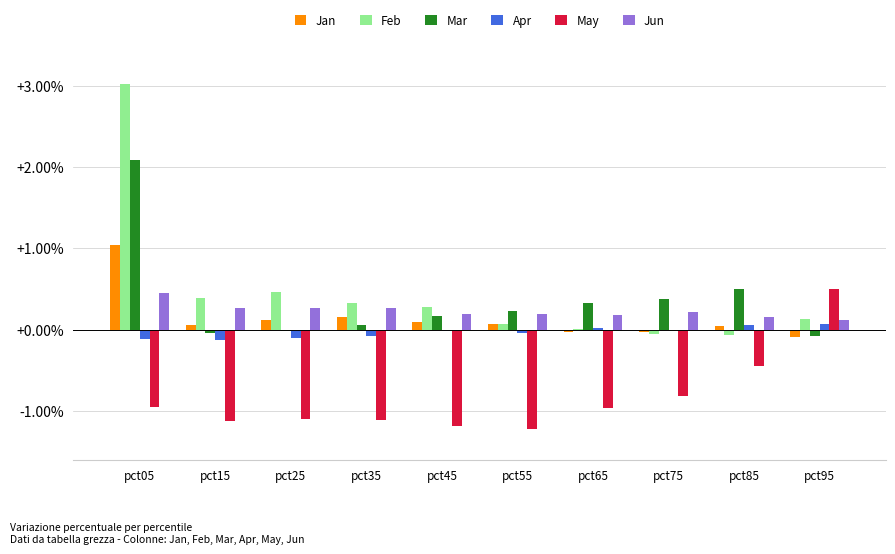

What is the maximum value shown in the chart?

3.0